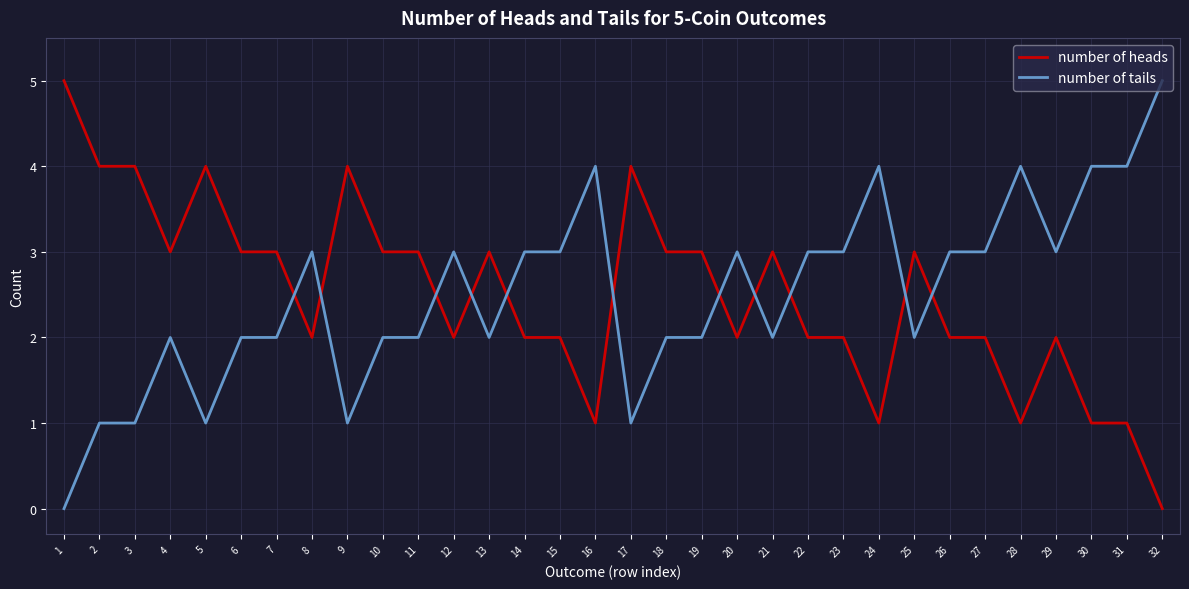

At 12, list the series in order from largest to smallest.

number of tails, number of heads